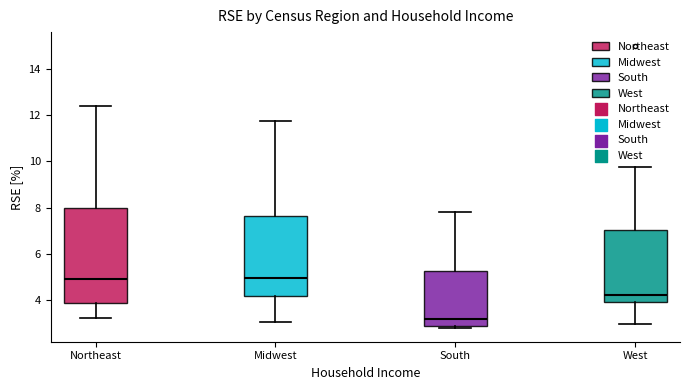

Reading left to right, transcribe this box plot: for each box, give where its median line is, the range the box spans, and where its two whiskers end, as read against the y-axis. The values are not printed on the chart, so give them approximately, as read against the axis.

Northeast: median 5.0, box 3.8 to 8.0, whiskers 3.2 to 12.4
Midwest: median 5.0, box 4.2 to 7.6, whiskers 3.0 to 11.8
South: median 3.2, box 3.0 to 5.2, whiskers 2.8 to 7.8
West: median 4.2, box 4.0 to 7.0, whiskers 3.0 to 9.8